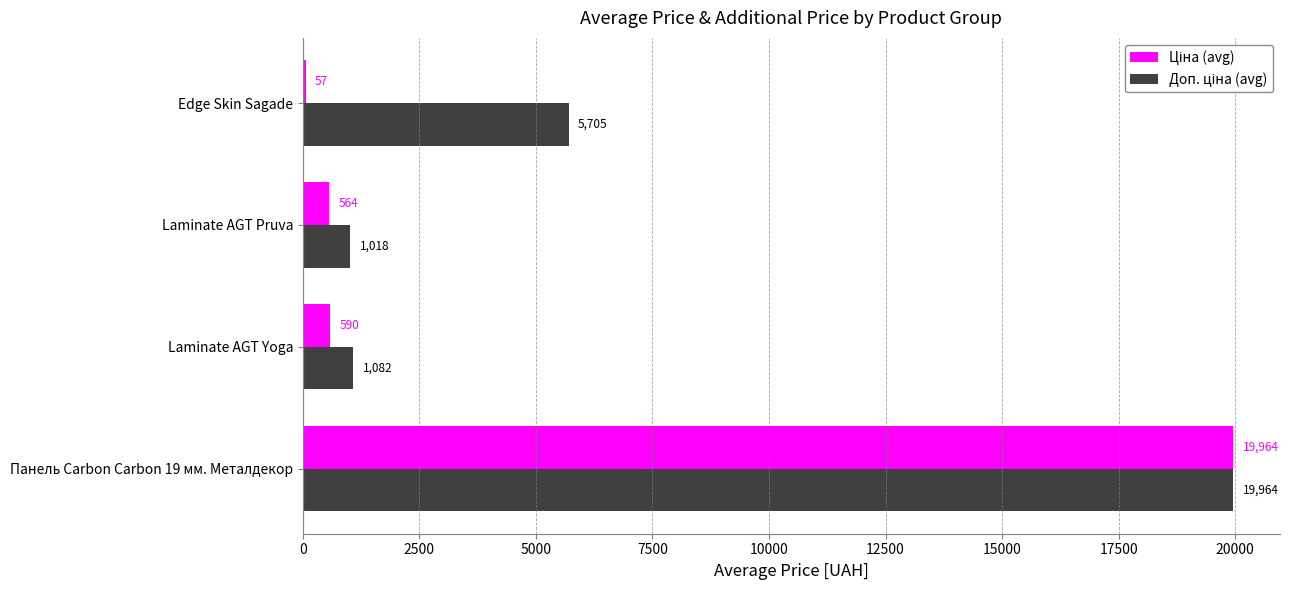

At which category is the sum across all series the highest?

Панель Carbon Carbon 19 мм. Металдекор